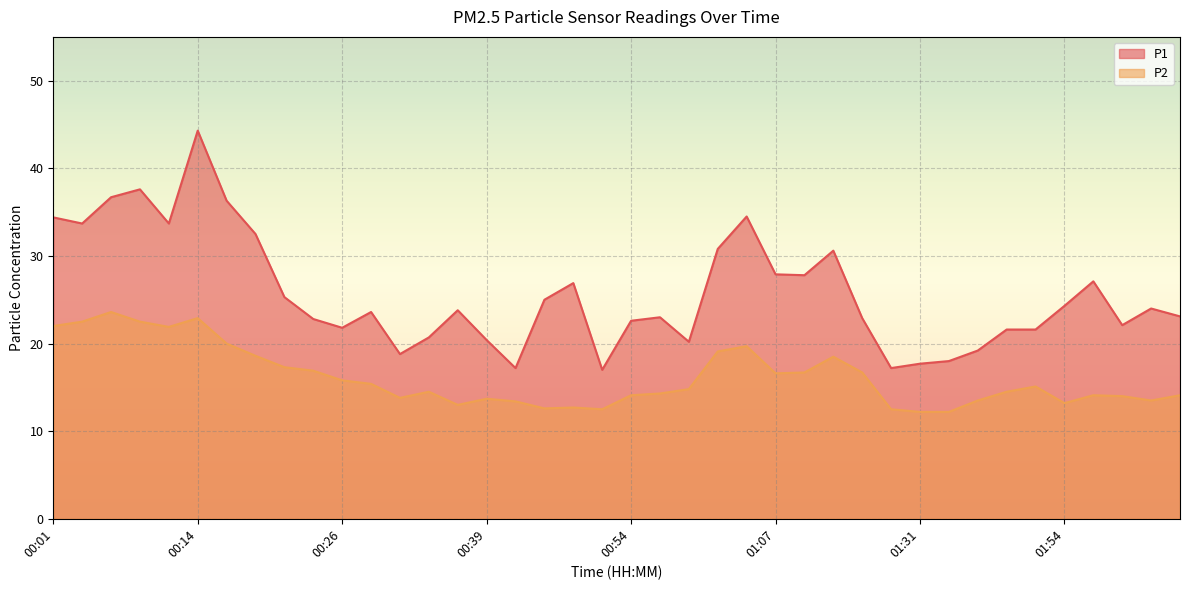

How many interior local peaks does the P1 series have?

10